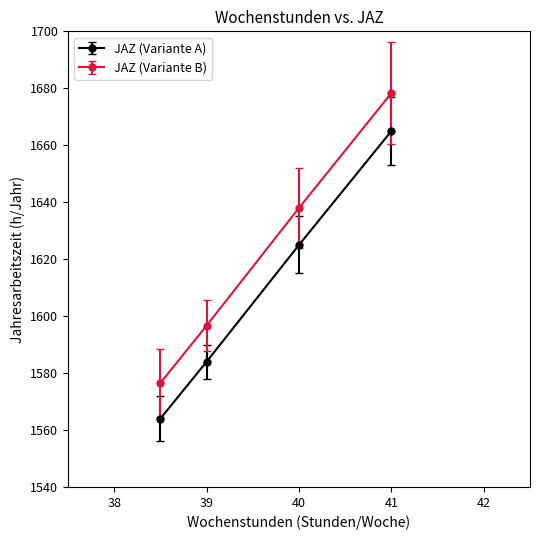

Which series has the largest range (max minus min)?

JAZ (Variante B)